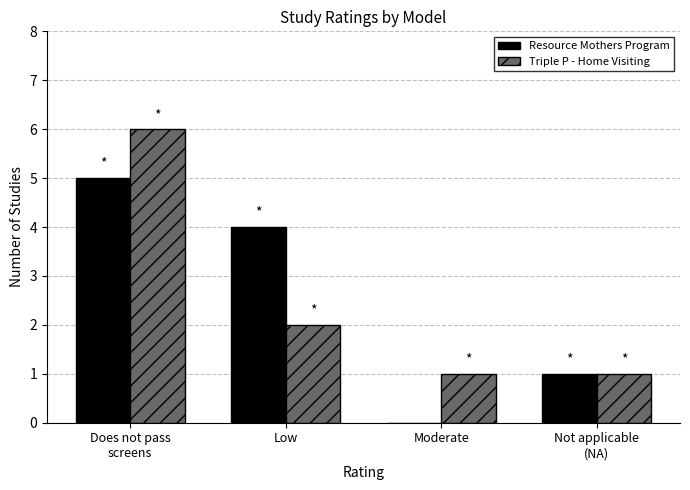

What is the total value across all series at Moderate?

1